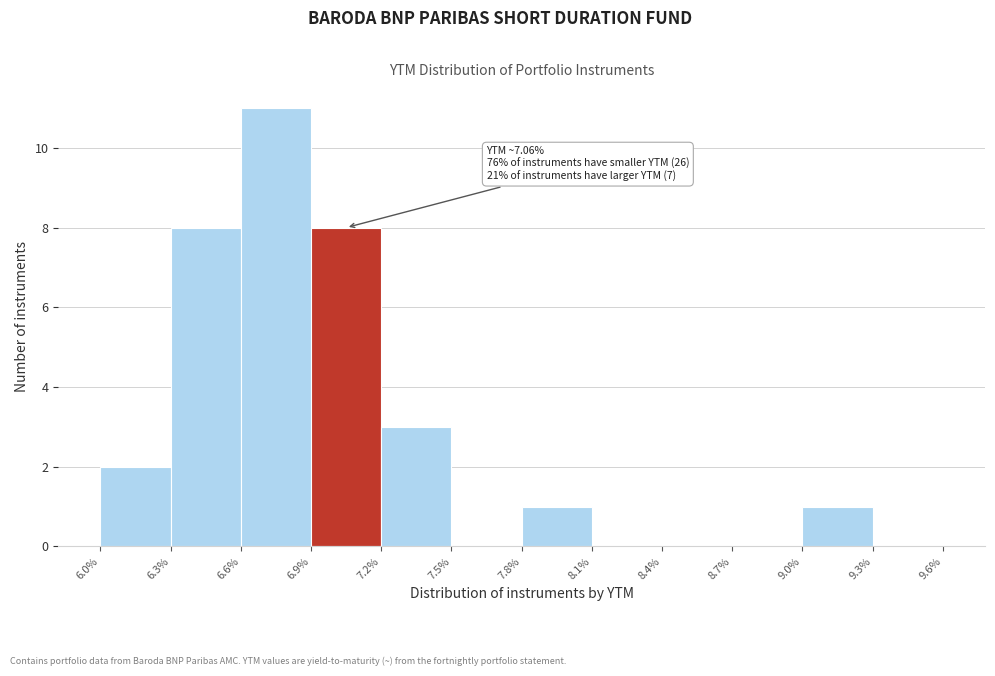

Reading left to right, extract all data points from this chart.

6.0%=2	6.3%=8	6.6%=11	6.9%=8	7.2%=3	7.5%=0	7.8%=1	8.1%=0	8.4%=0	8.7%=0	9.0%=1	9.3%=0